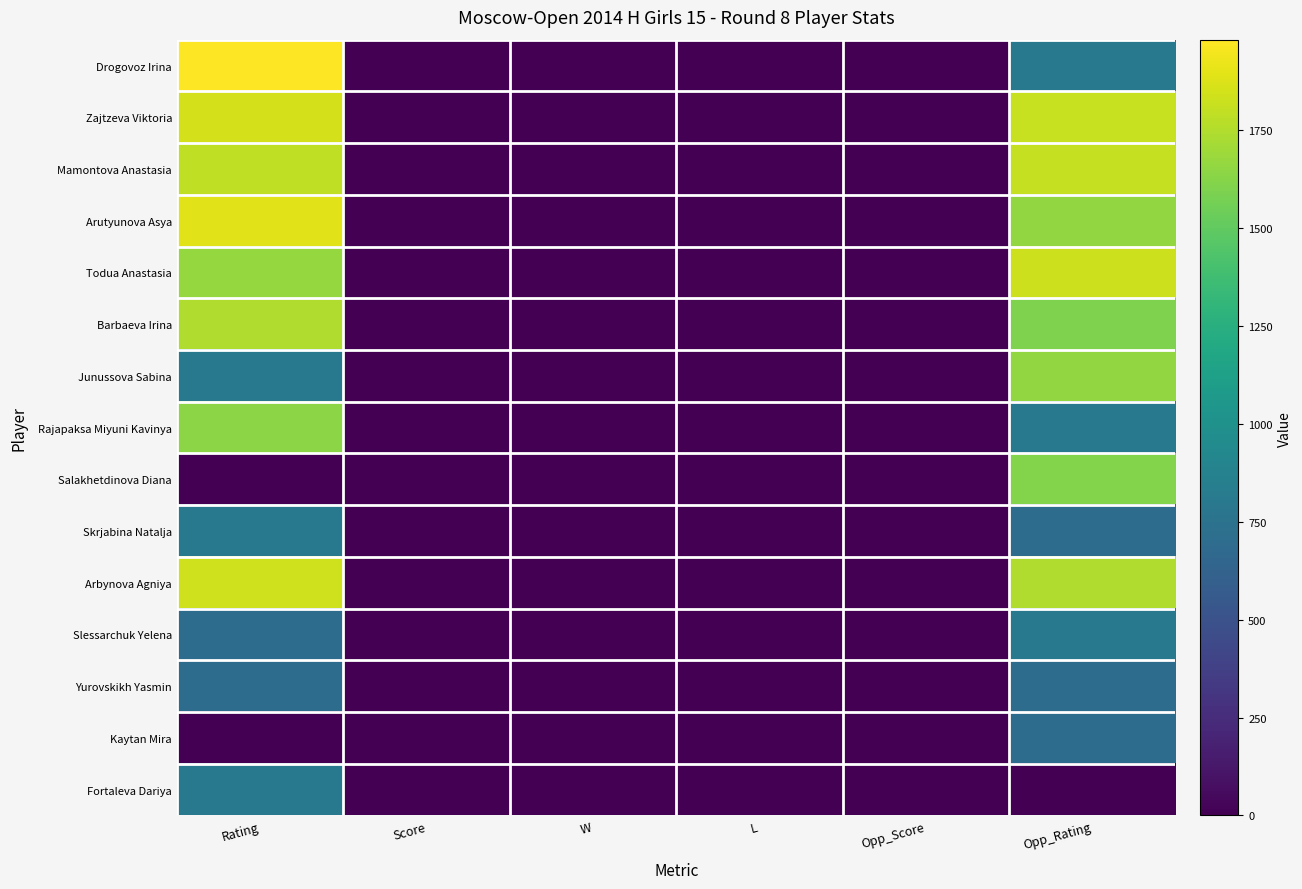

Which label corresponds to the largest value in the chart?

Rating